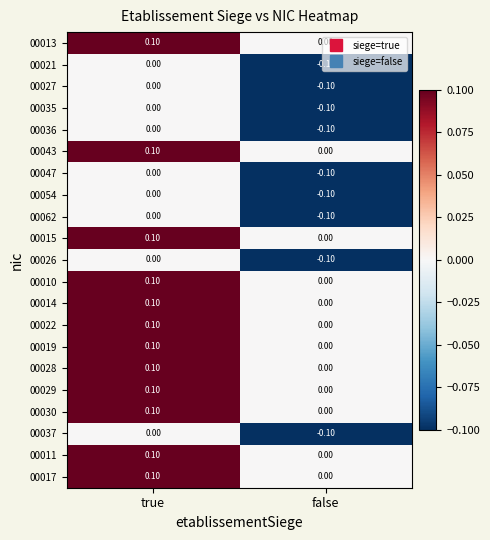

What is the minimum value shown in the chart?

-0.1